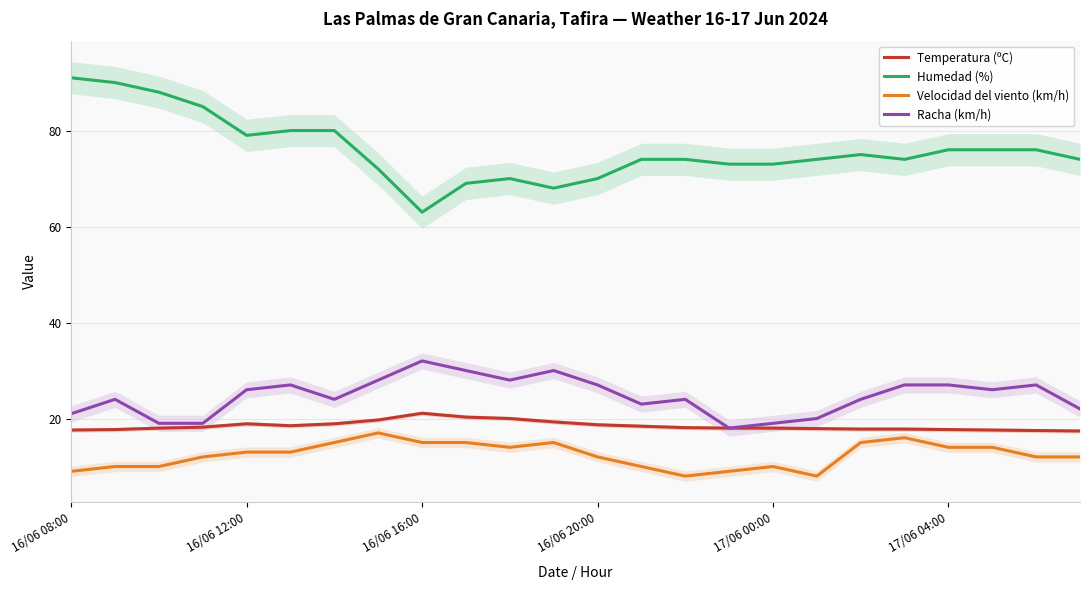

What is the greatest value displayed?

91.0